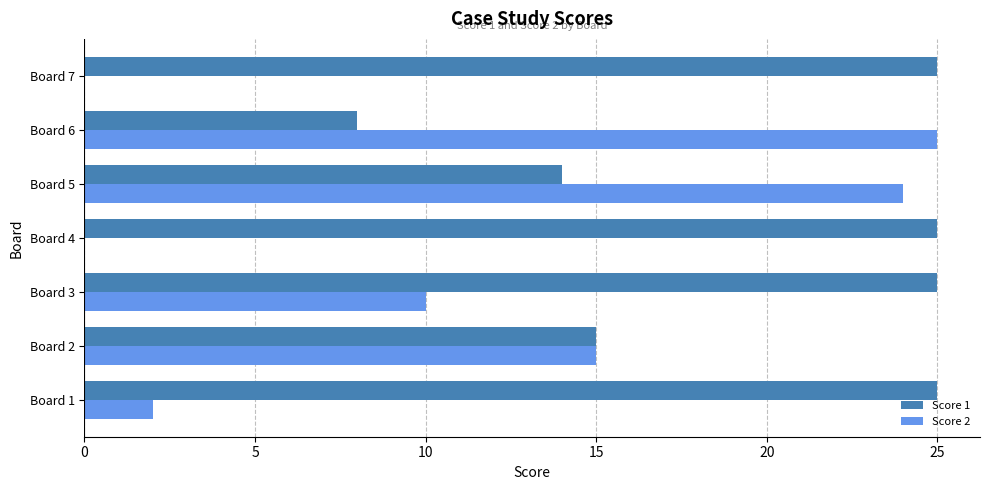

Between Board 2 and Board 5, which series saw the biggest shift?

Score 2